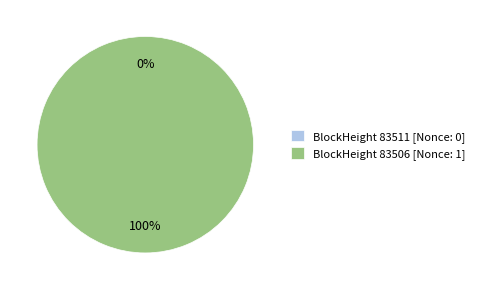

Which category has the biggest portion of the pie?

83506